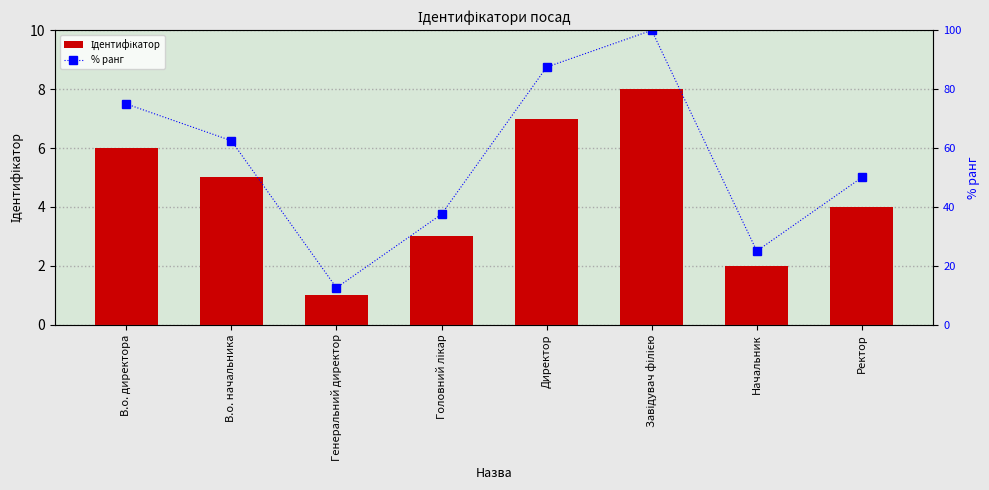

Is it true that Ідентифікатор equals 1.0 at Генеральний директор?

True